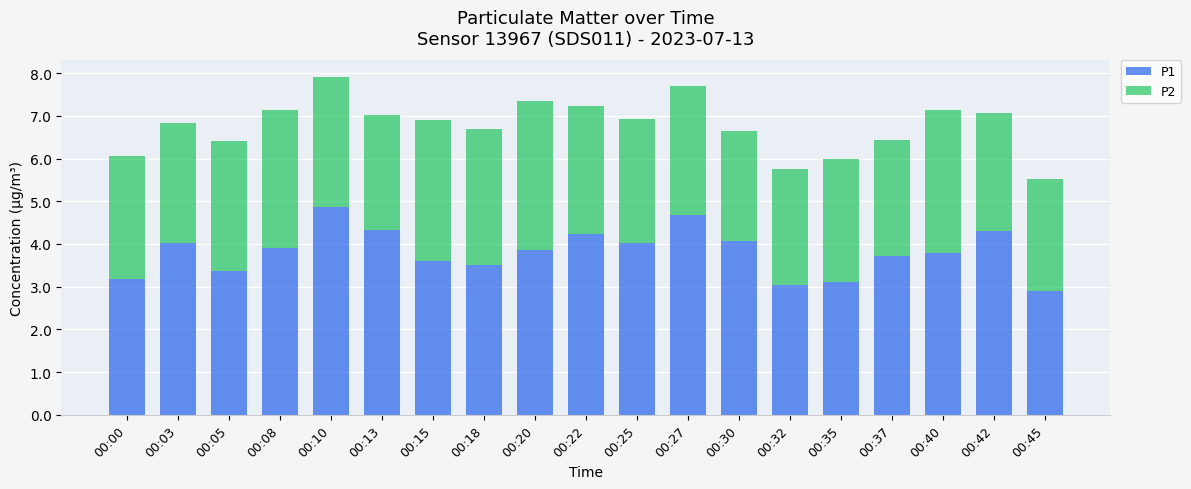

What is the total value across all series at 00:27?

7.7